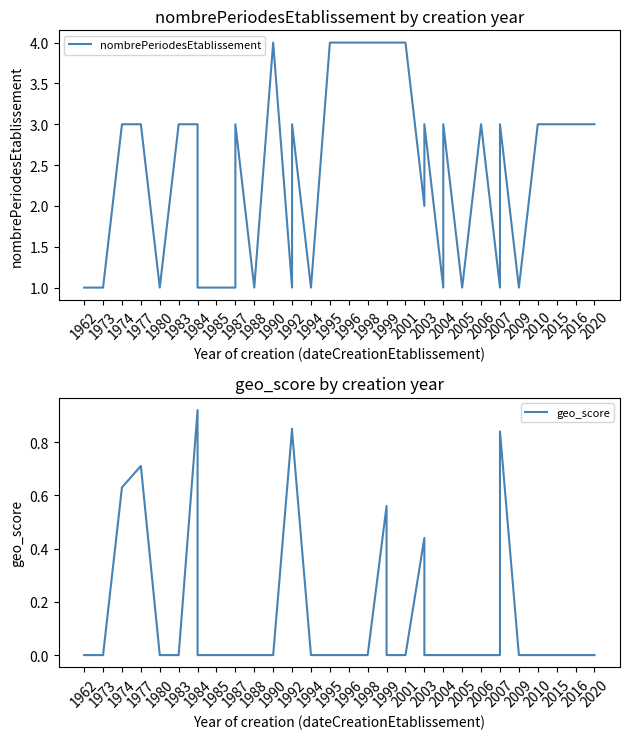

List the series in order of their overall mean, lowest first.

geo_score, nombrePeriodesEtablissement